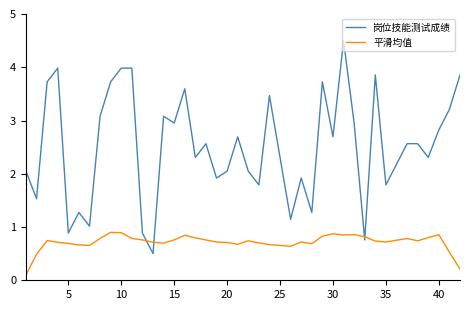

How many categories are shown in the chart?

40